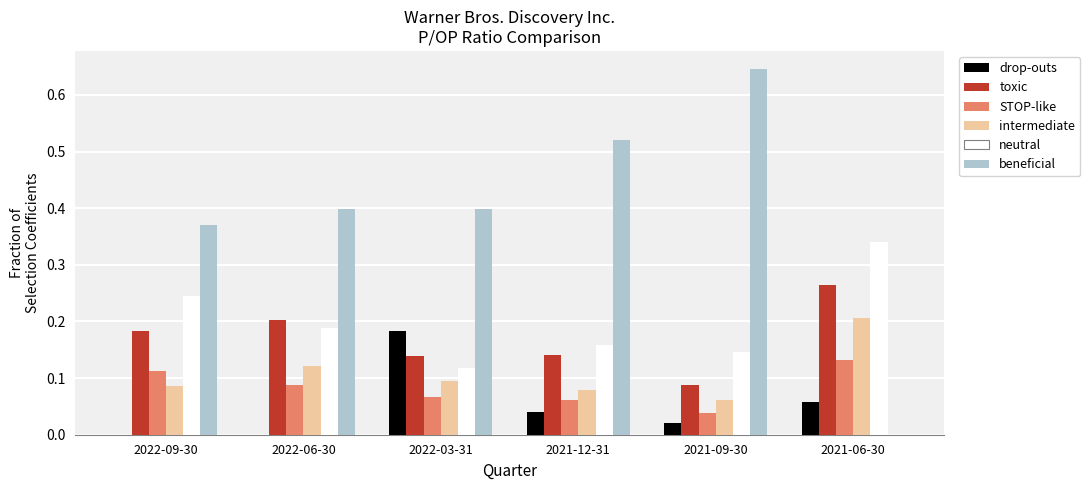

Are the bars grouped side by side (vs. stacked)?

Yes